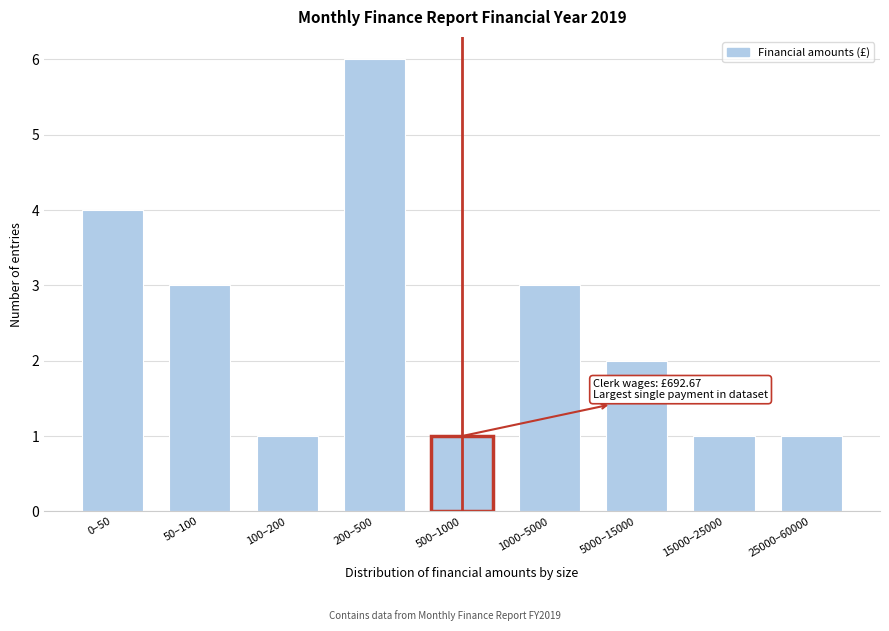

Reading right to left, extract all data points from this chart.

25000–60000=1	15000–25000=1	5000–15000=2	1000–5000=3	500–1000=1	200–500=6	100–200=1	50–100=3	0–50=4